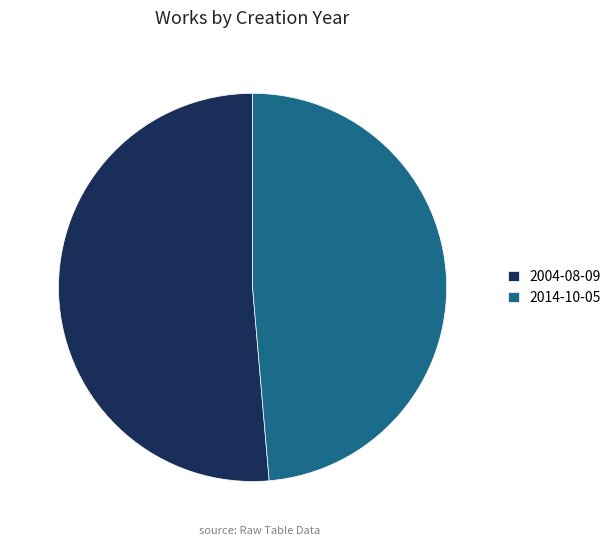

How many segments does this pie chart have?

2